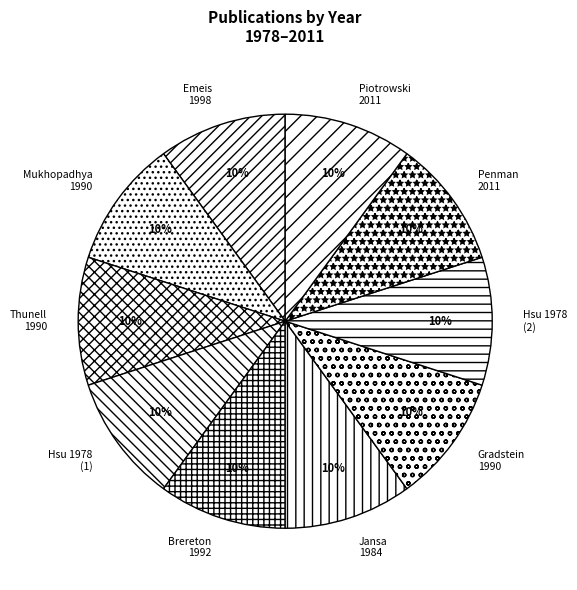

What is the ratio of the value at Penman 2011 to the value at Piotrowski 2011?

1.0